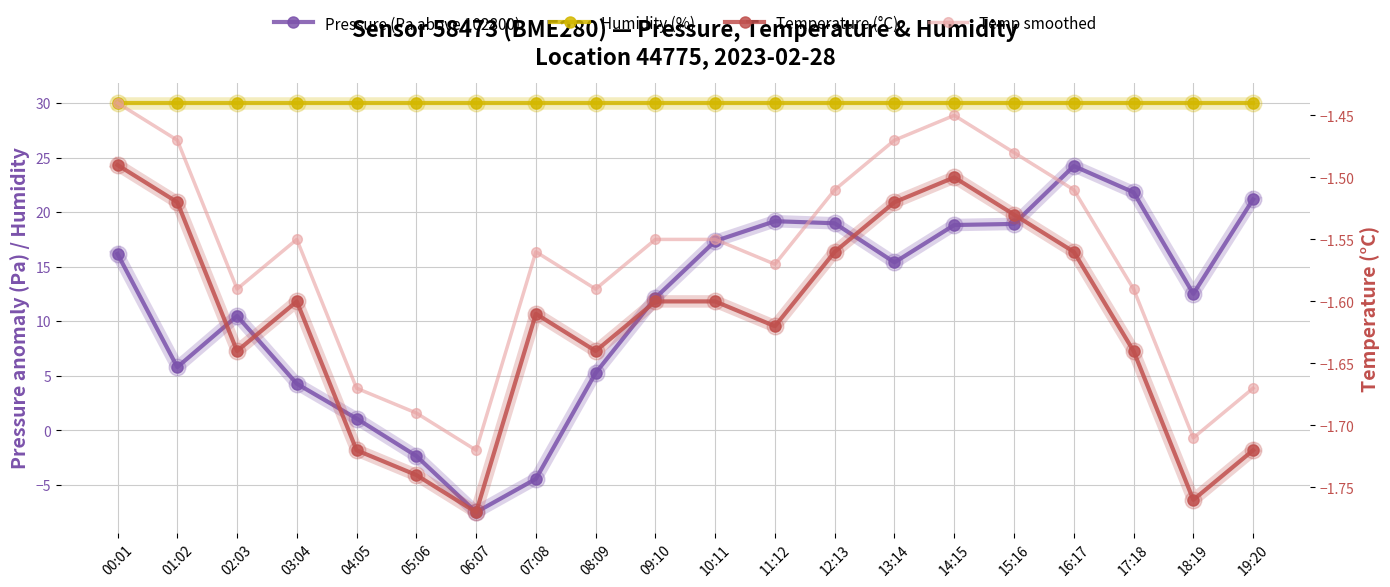

At which category does the chart reach its peak across all series?

00:01